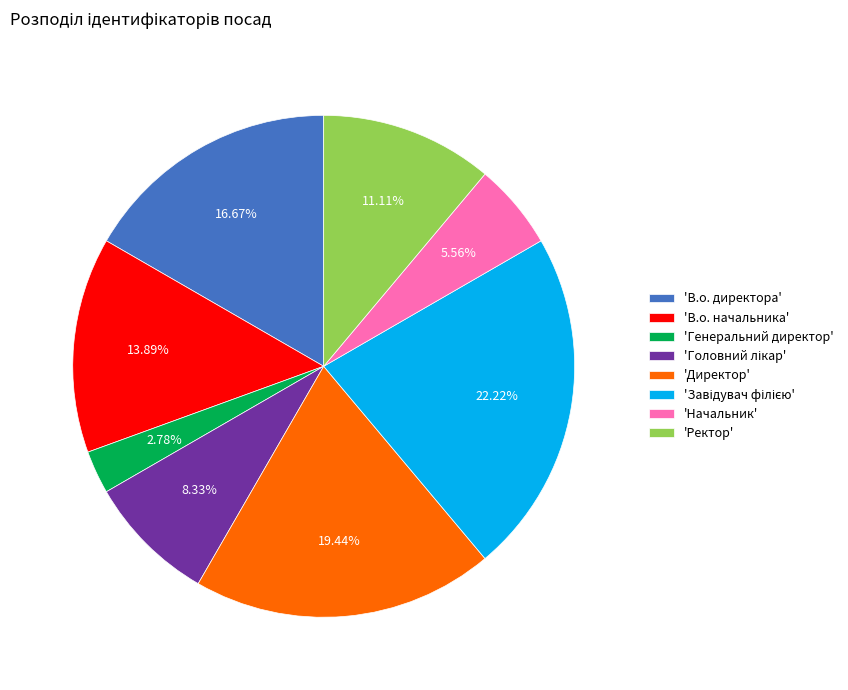

Does 'Ректор' represent more than half of the total?

No